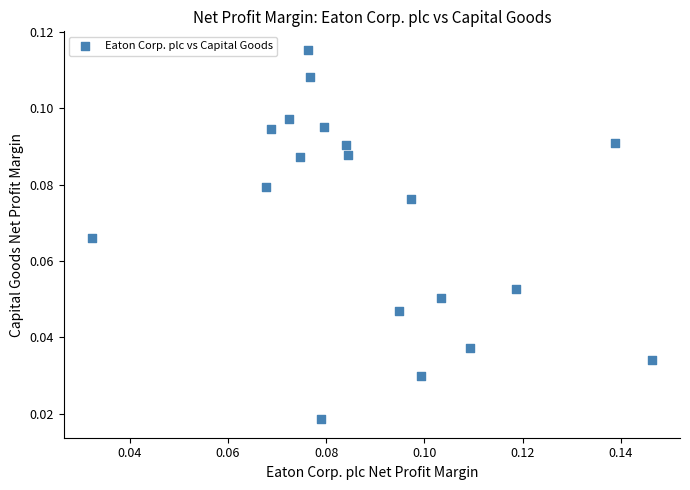

How many data points are displayed?

19